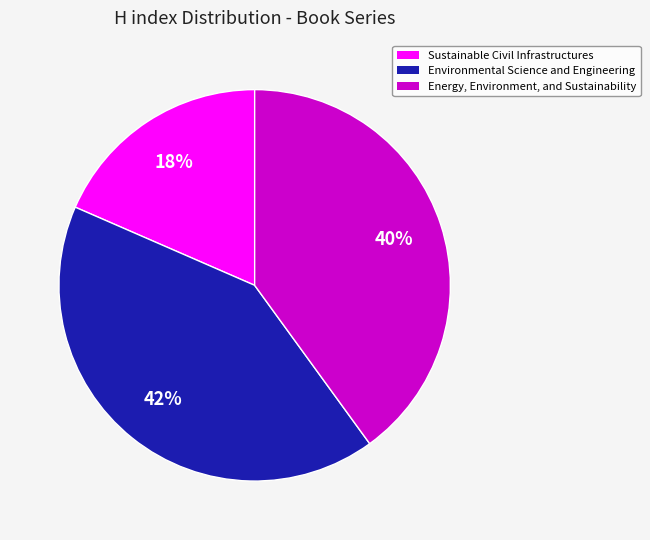

To the nearest percent, what is the difference between the Environmental Science and Engineering and Energy, Environment, and Sustainability slice percentages?

2%